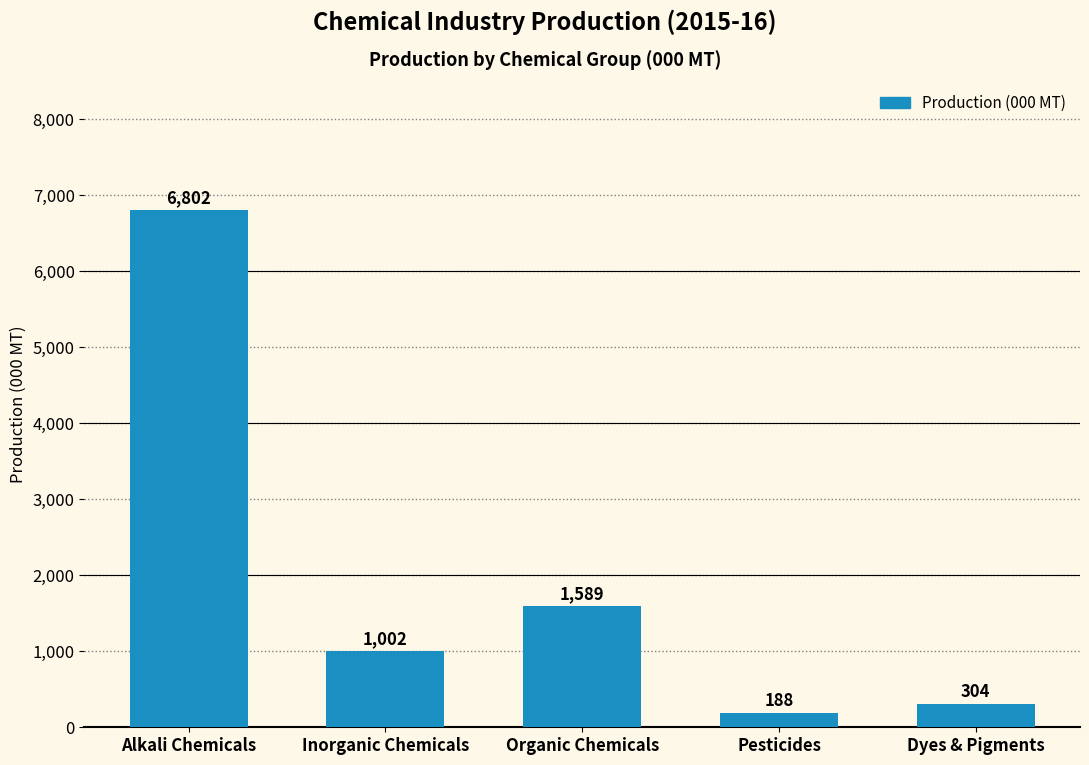

Between Inorganic Chemicals and Alkali Chemicals, which is larger?

Alkali Chemicals